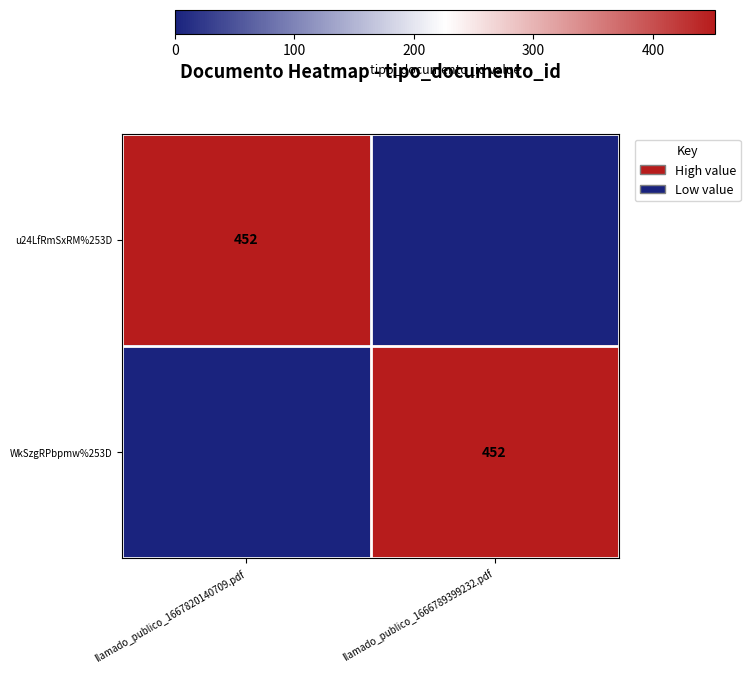

The value of WkSzgRPbpmw%253D at llamado_publico_1666789399232.pdf is 452. True or false?

True